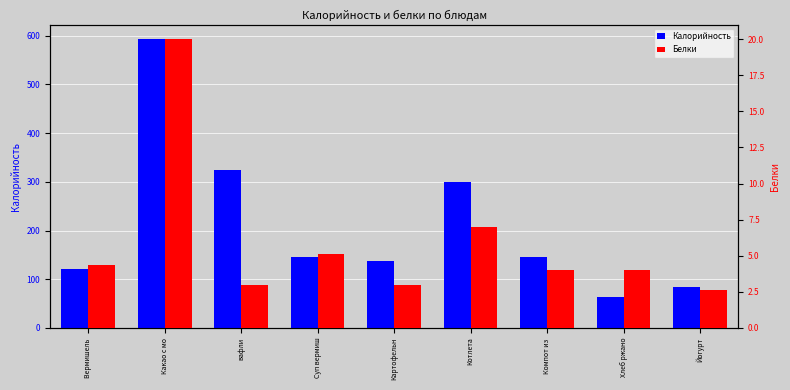

What are all the series names shown in the legend?

Калорийность, Белки